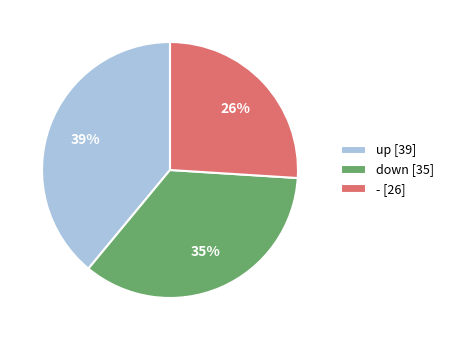

Is there a majority slice in this chart?

No